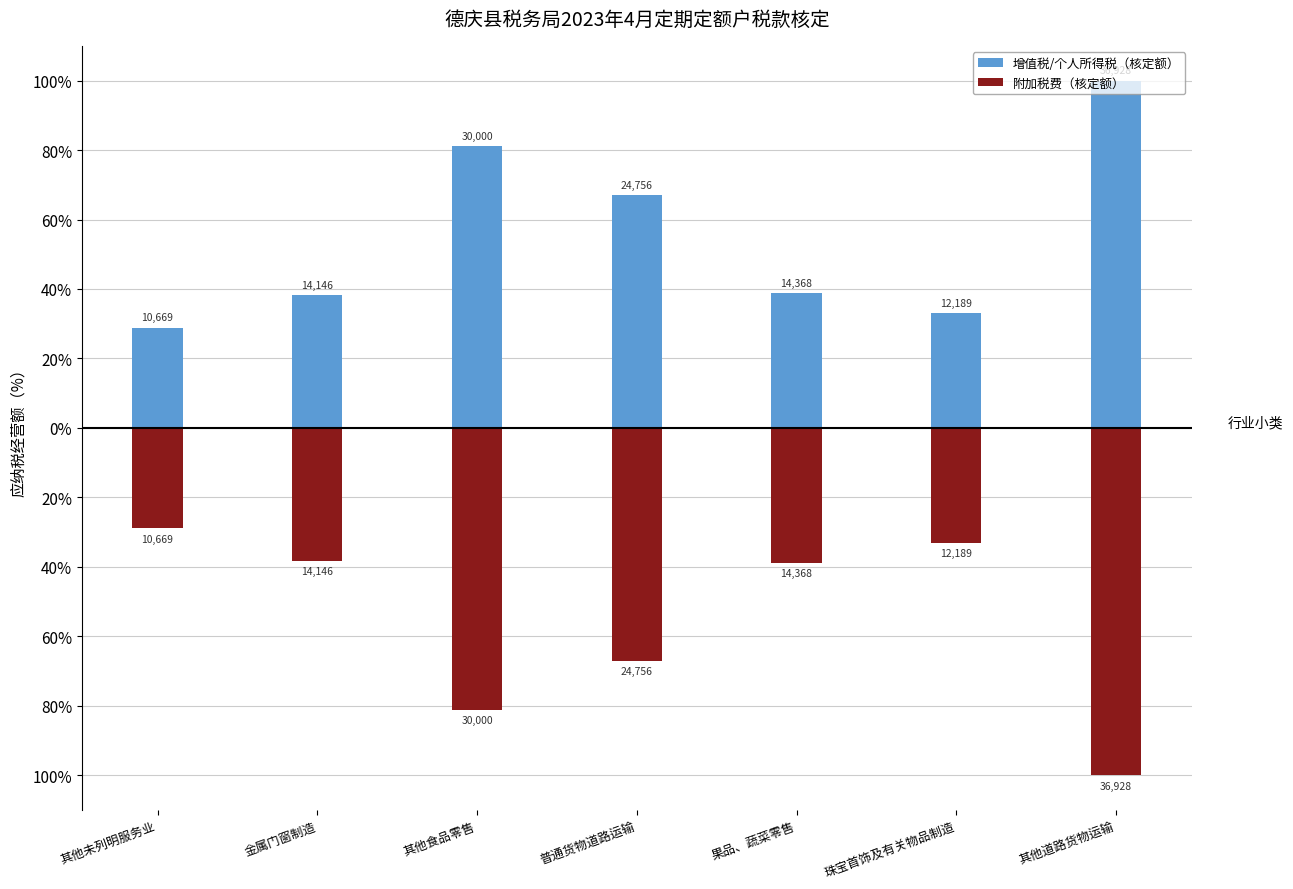

What position from the left is 其他未列明服务业?

1